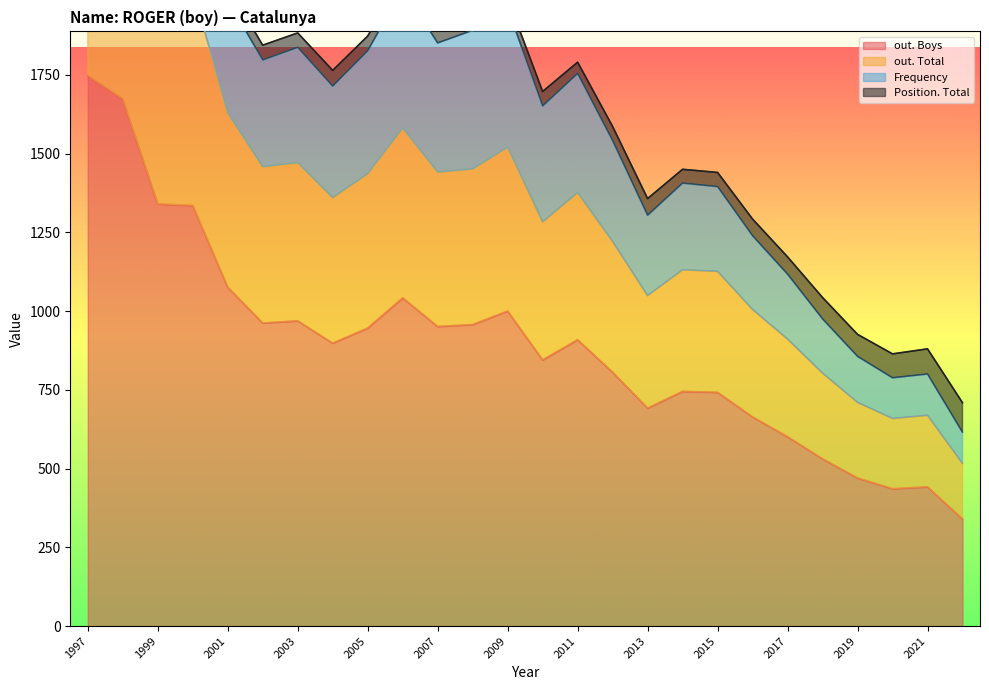

Between 2011 and 2000, which is larger?

2000